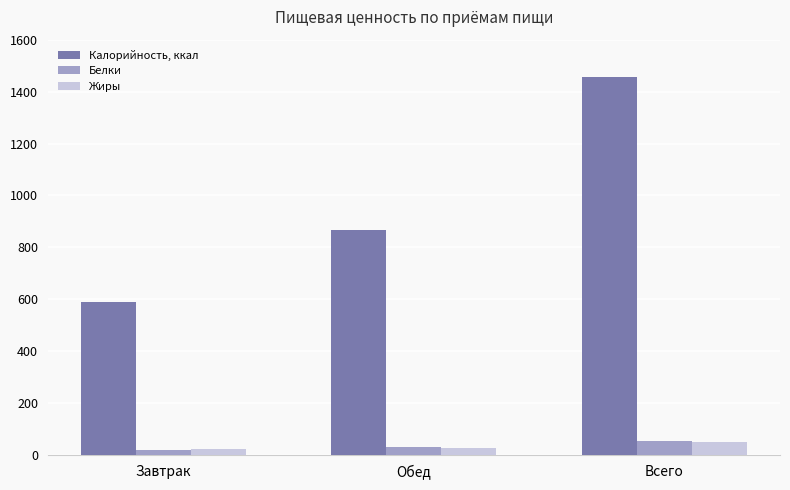

At which category is the sum across all series the highest?

Всего